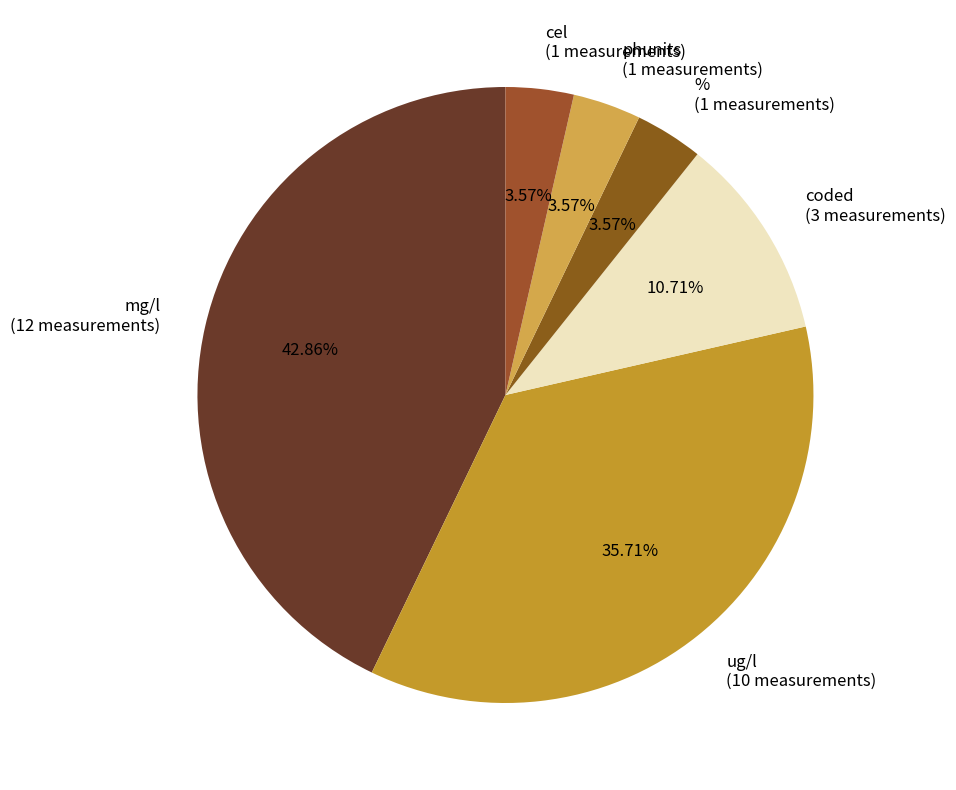

Which slice is the largest?

mg/l (12 measurements)